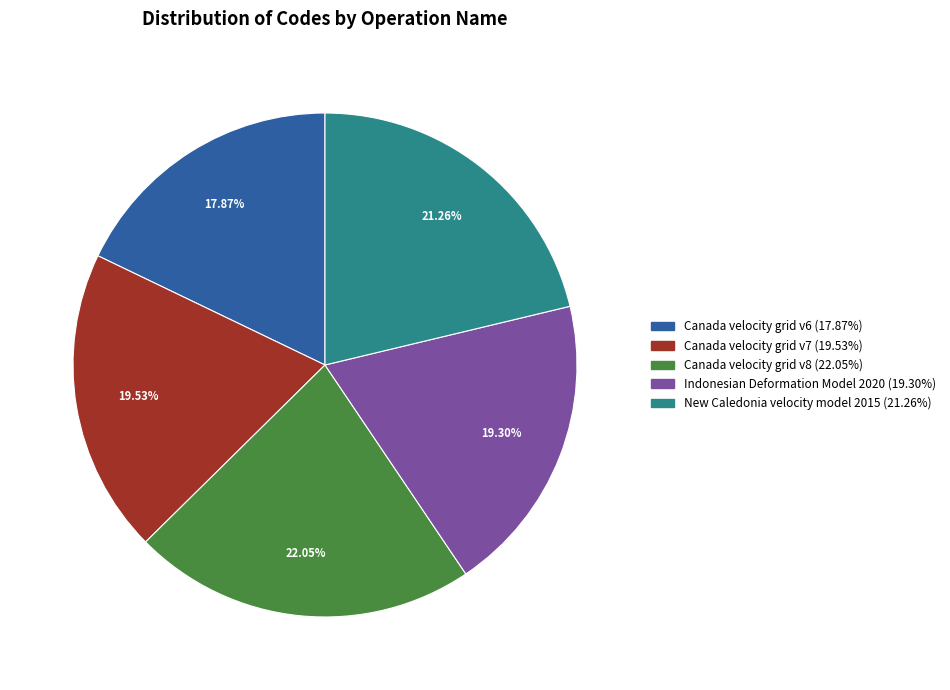

The Canada velocity grid v8 slice represents 30% of the pie. True or false?

False